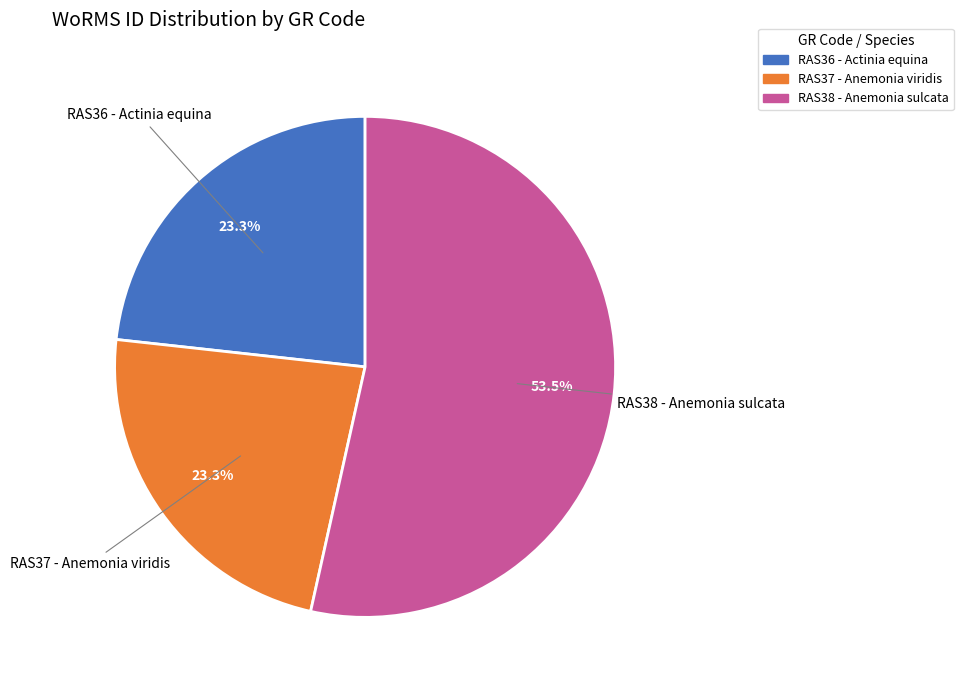

Combined, do RAS38 - Anemonia sulcata and RAS36 - Actinia equina account for over 50%?

Yes